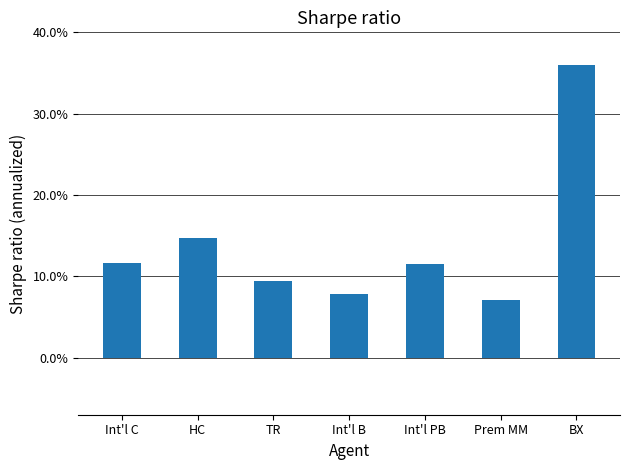

What is the difference between the values at TR and HC?

5.2